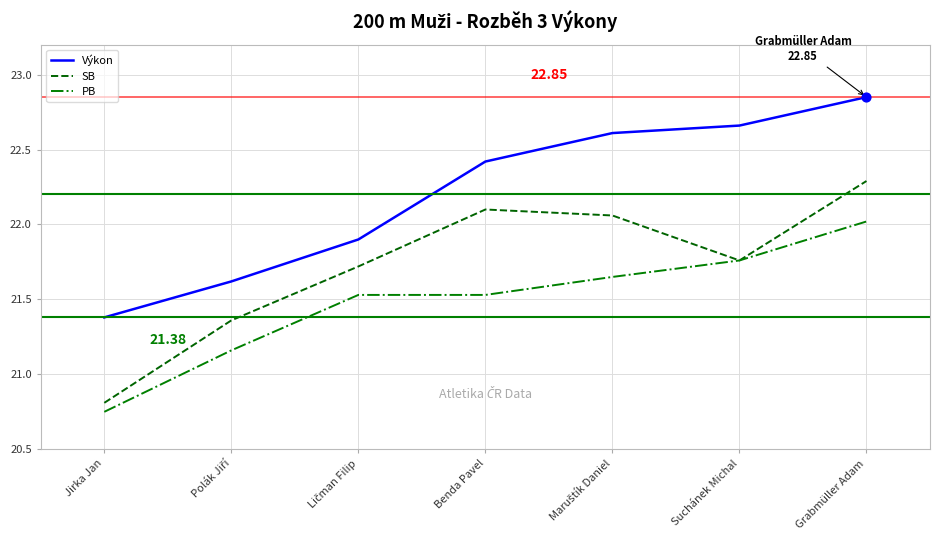

Which series has the widest spread of values?

SB